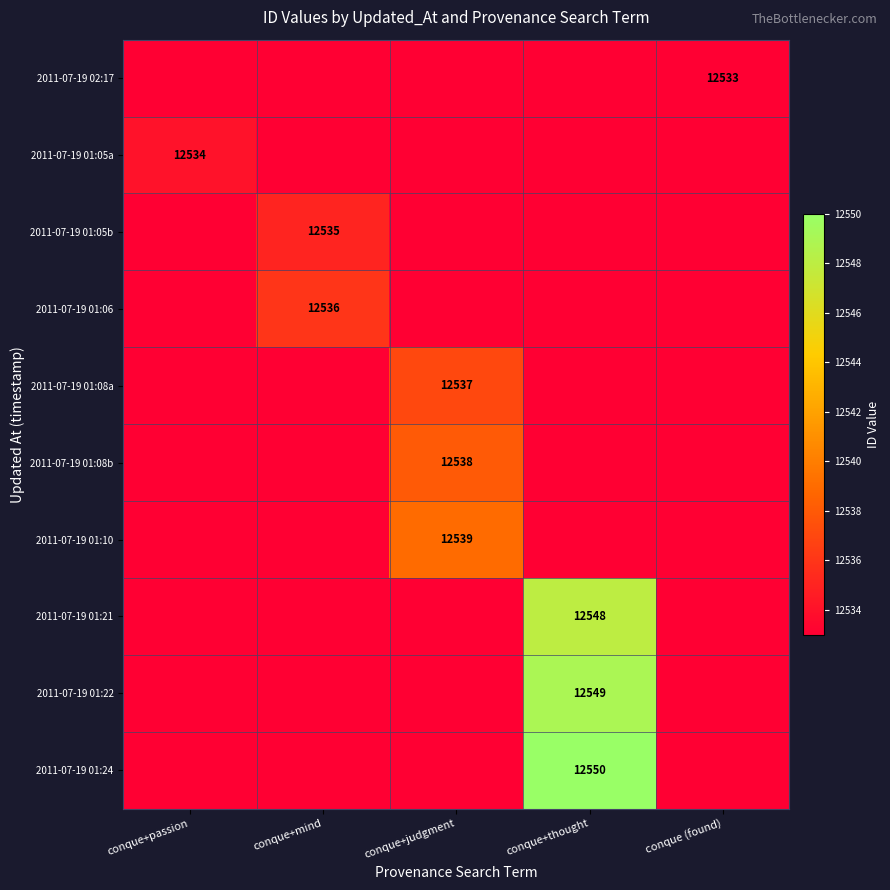

Which category has the lowest value across all series?

conque+passion